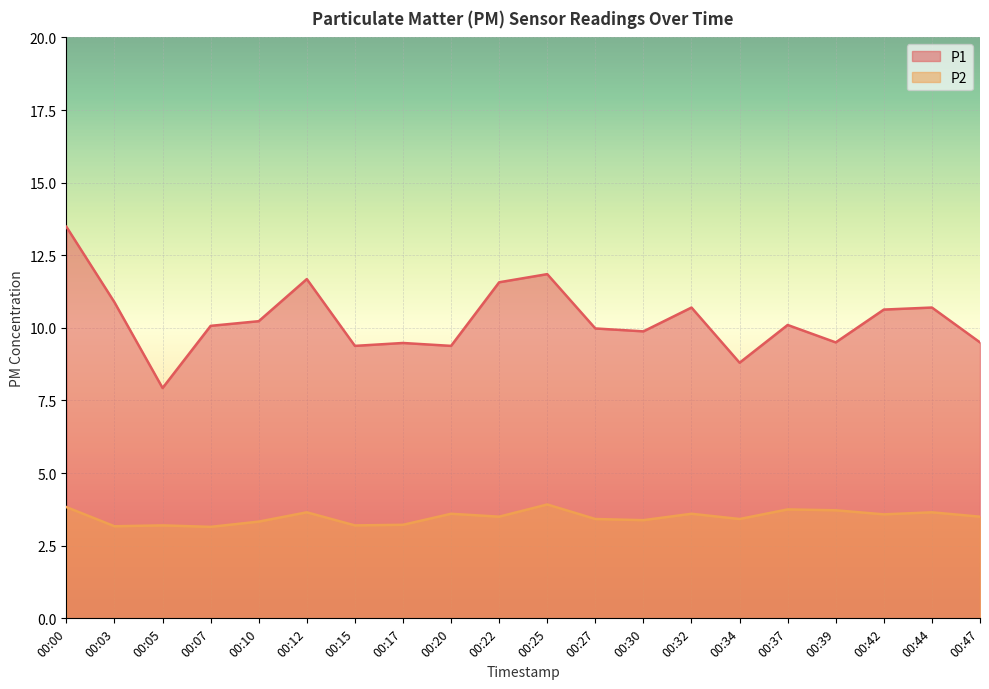

What is the minimum value for P1?

7.9